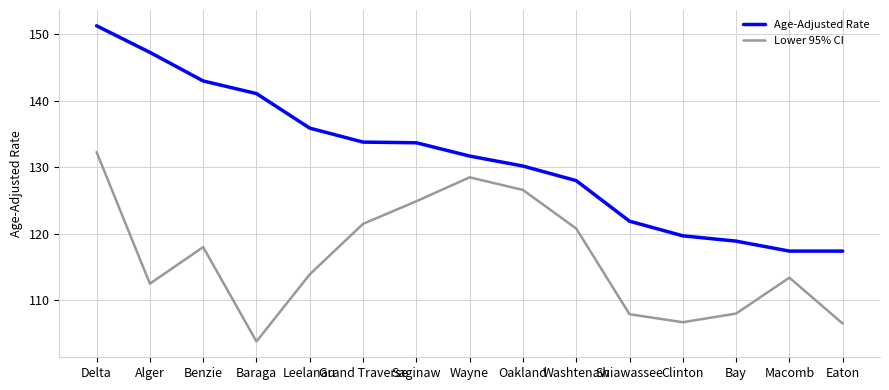

The Lower 95% CI series shows 80.2 at Benzie. True or false?

False